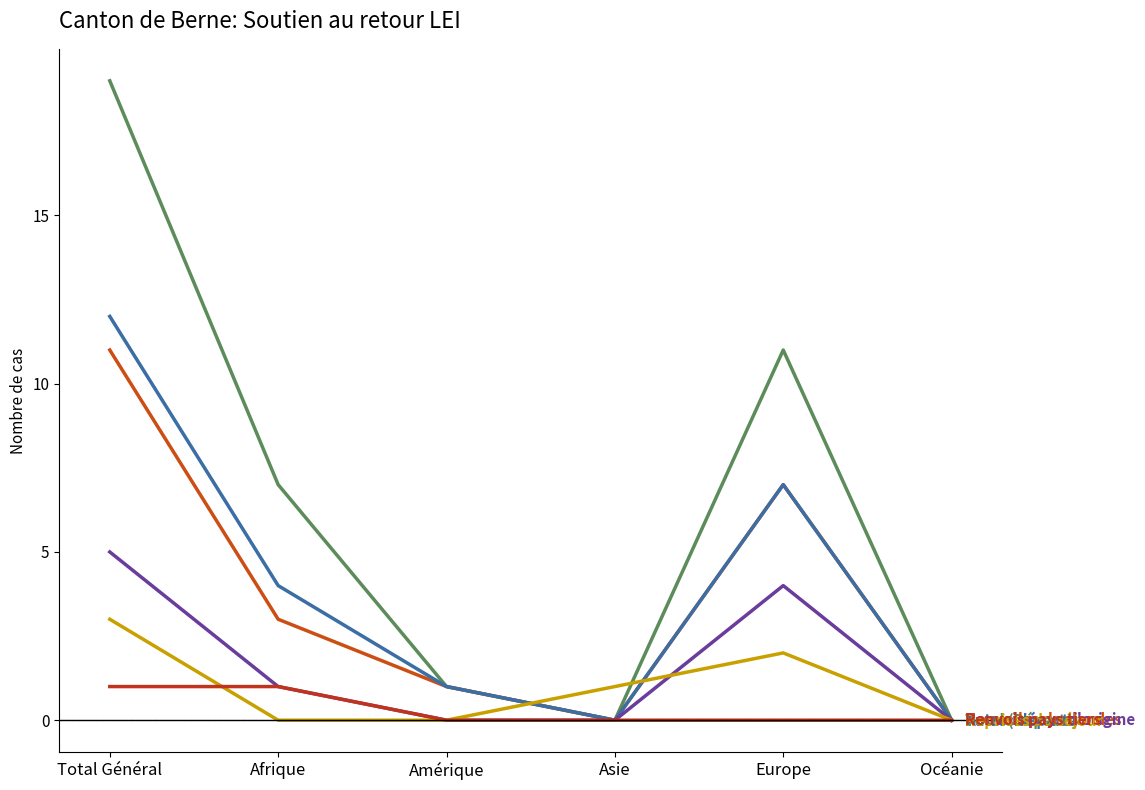

Reading left to right, list all the values displayed in this chart.

Total (Départs): Total Général=19	Afrique=7	Amérique=1	Asie=0	Europe=11	Océanie=0
Nouvelles demandes: Total Général=11	Afrique=3	Amérique=1	Asie=0	Europe=7	Océanie=0
Autres départs: Total Général=12	Afrique=4	Amérique=1	Asie=0	Europe=7	Océanie=0
Renvois pays d'origine: Total Général=5	Afrique=1	Amérique=0	Asie=0	Europe=4	Océanie=0
Reprises du séjour: Total Général=3	Afrique=0	Amérique=0	Asie=1	Europe=2	Océanie=0
Renvois pays tiers: Total Général=1	Afrique=1	Amérique=0	Asie=0	Europe=0	Océanie=0